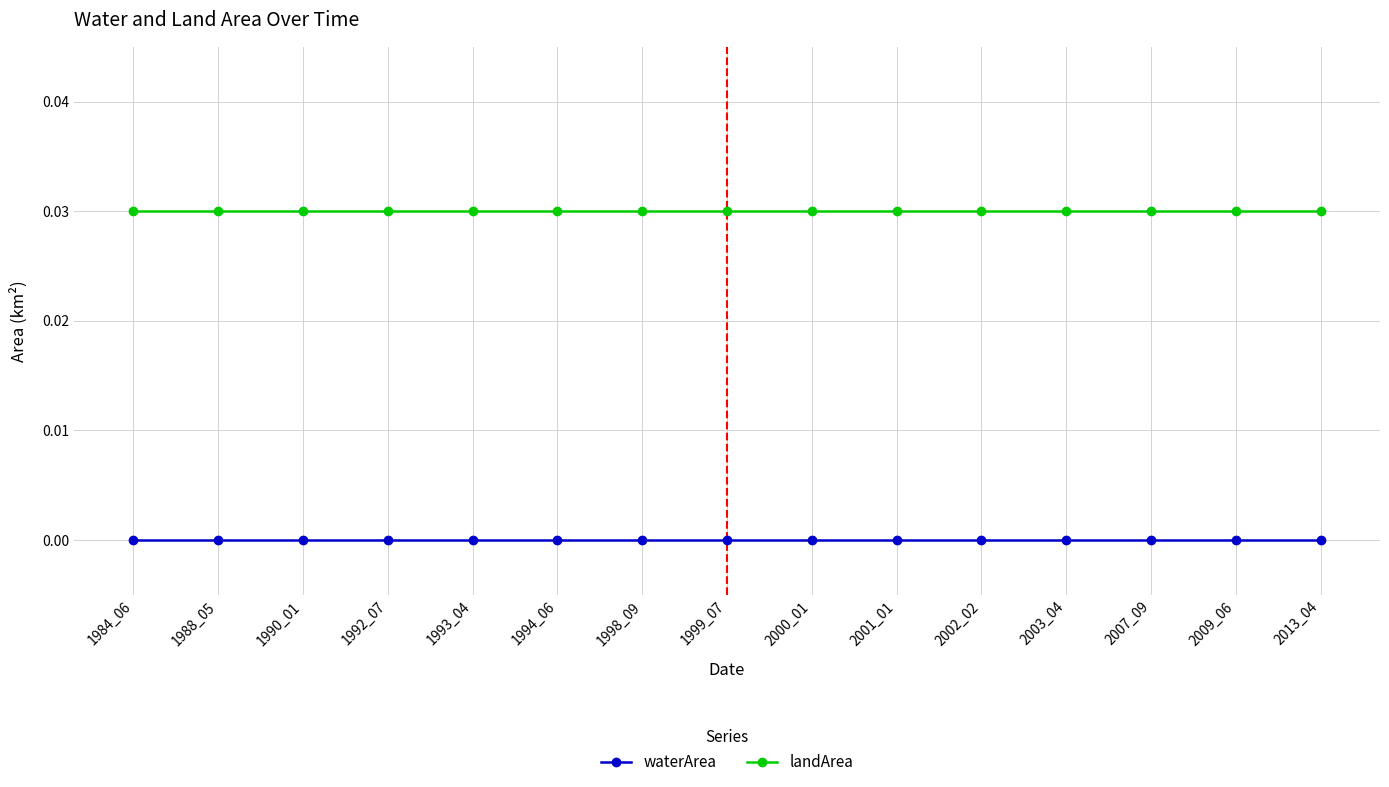

What are all the series names shown in the legend?

waterArea, landArea